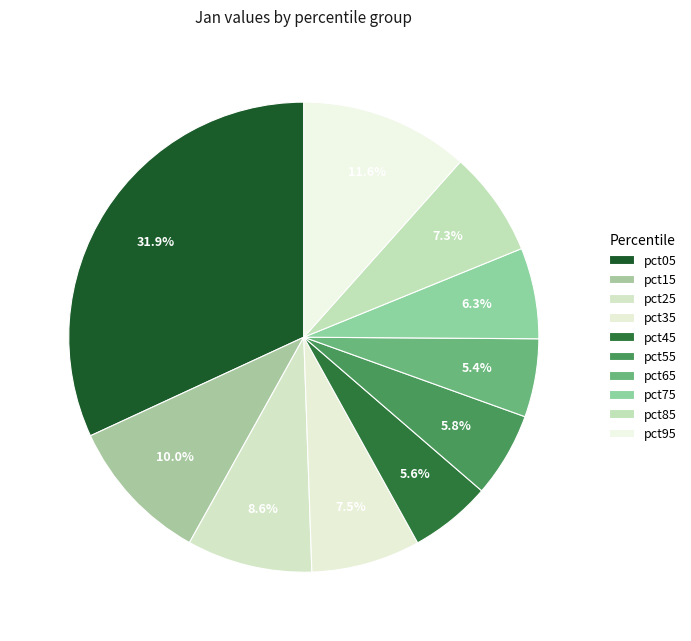

To the nearest percent, what is the difference between the pct55 and pct85 slice percentages?

1%